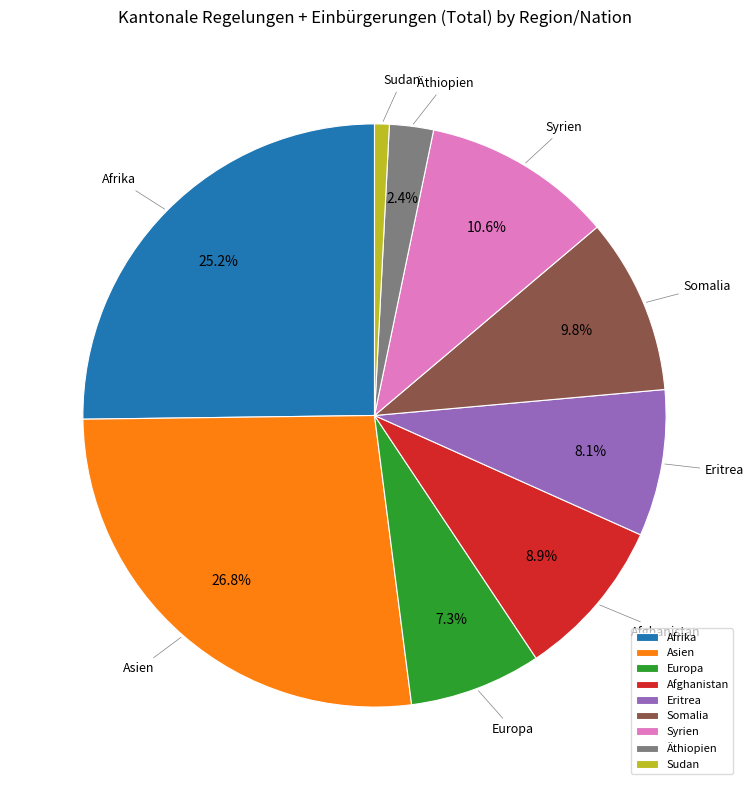

How many segments does this pie chart have?

9